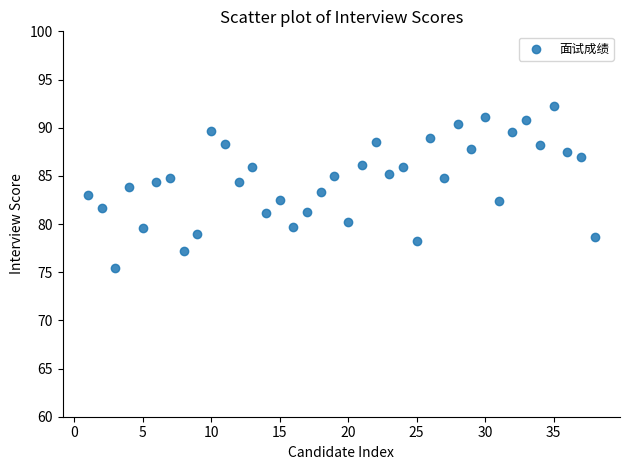

What is the range of Y values (max minus min)?

16.8